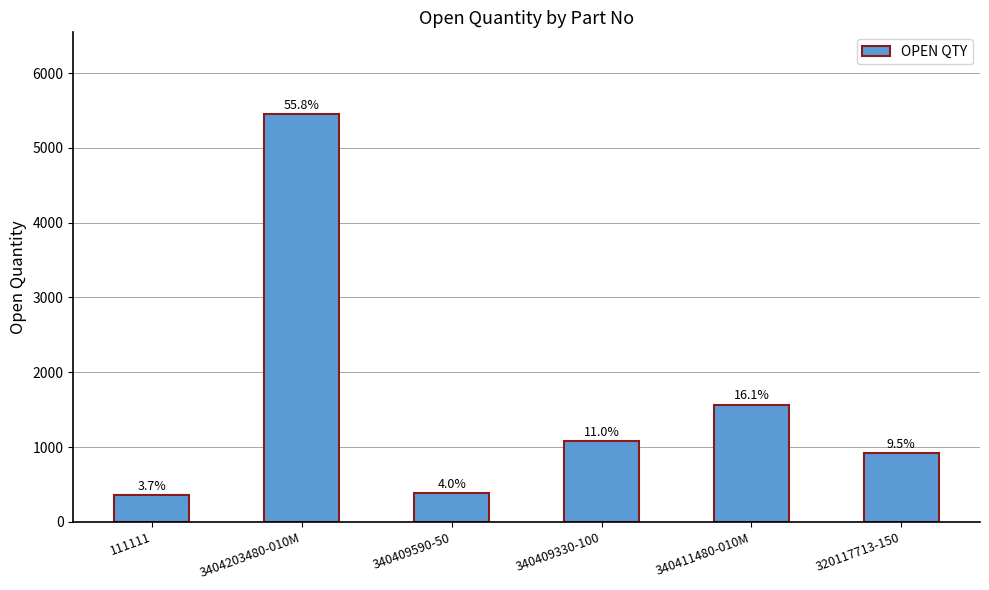

Are the bars horizontal?

No